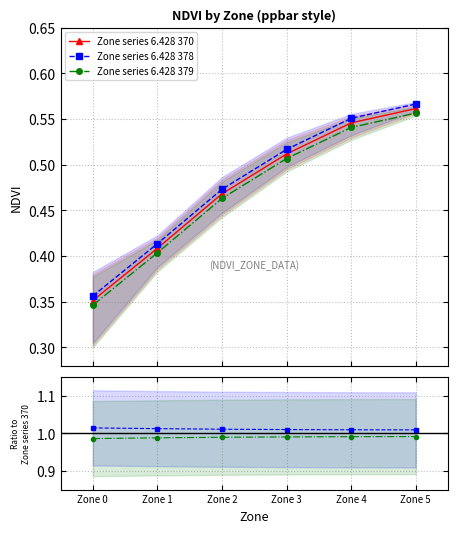

What is the sum of all Ratio 6.428 379 values?

5.9